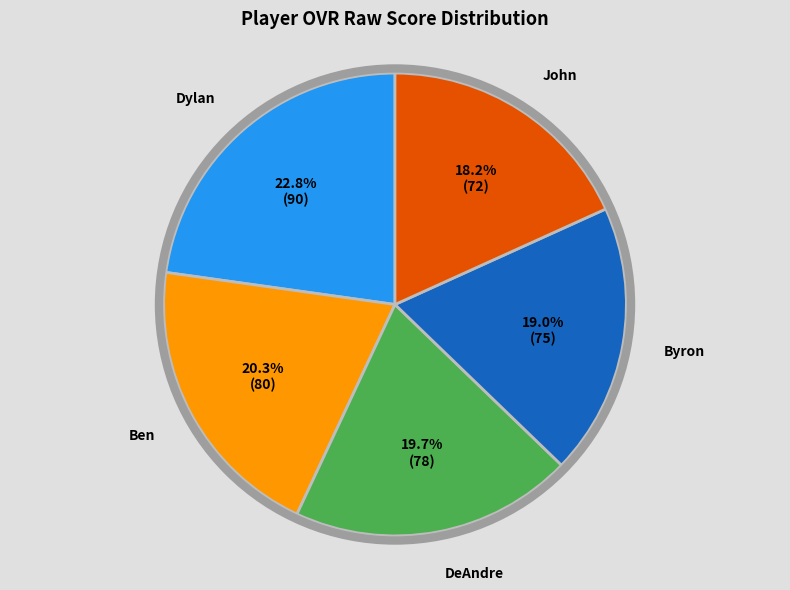

Is there a majority slice in this chart?

No